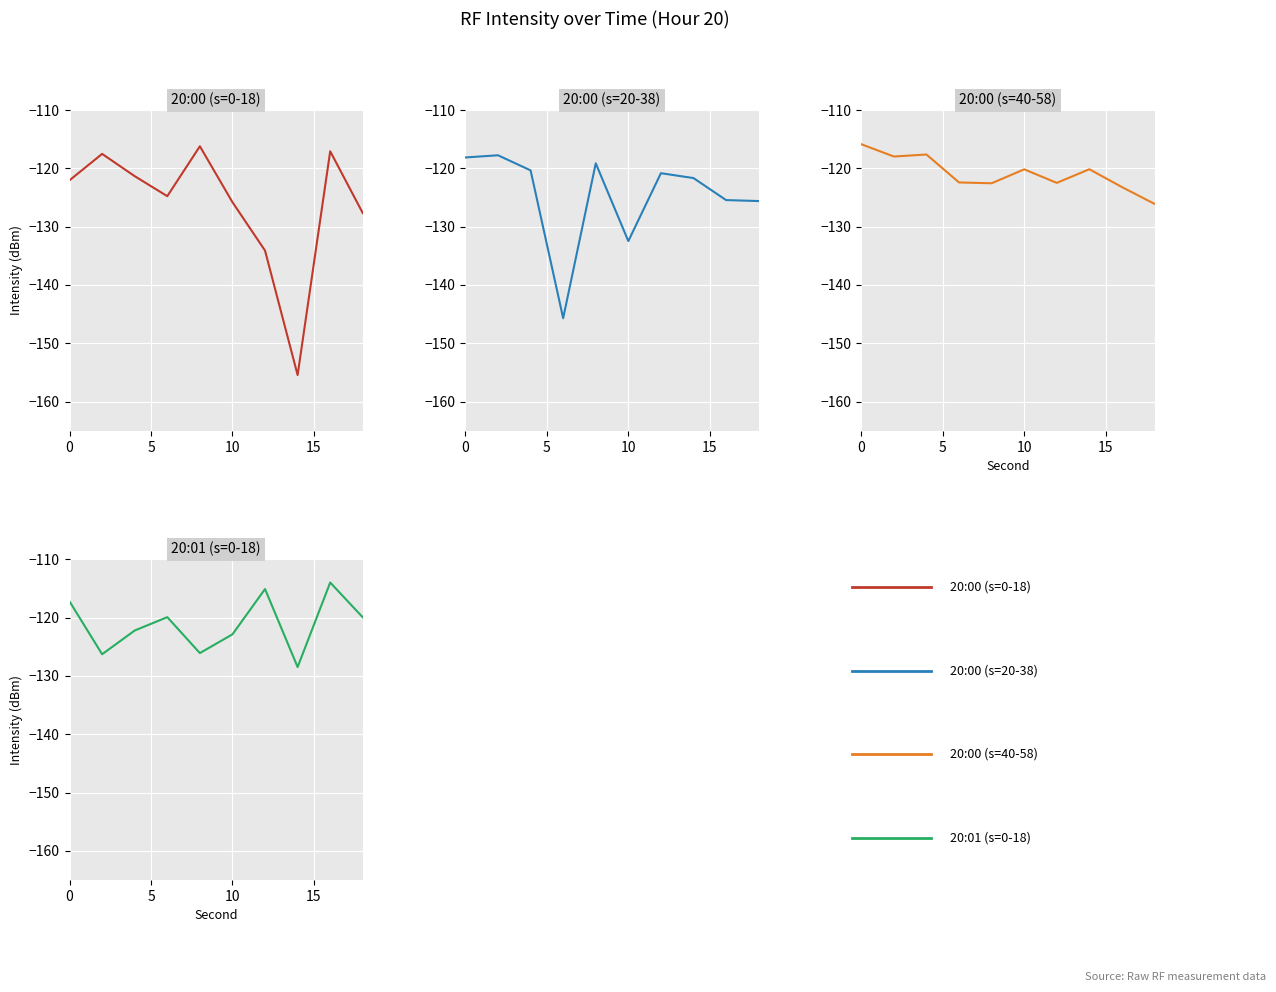

What is the spread (max minus min) of values at 5?

8.8